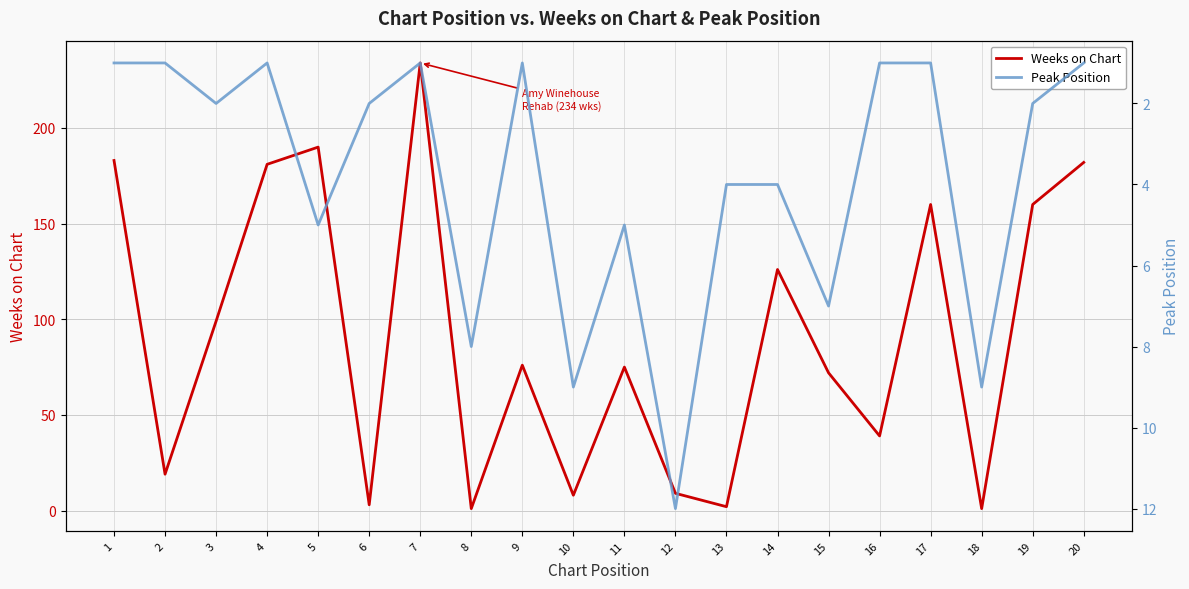

Is this an area chart (filled region under the line)?

No